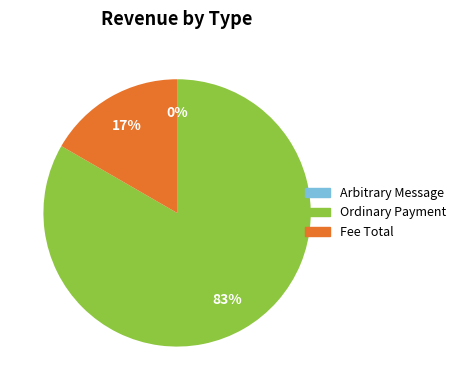

Which slice is the largest?

Ordinary Payment